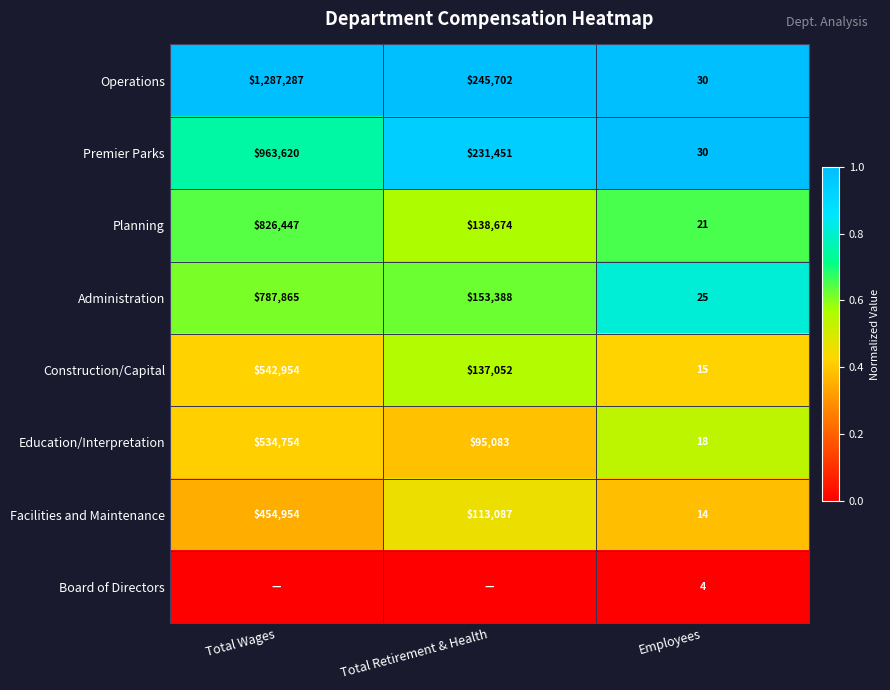

The Construction/Capital series shows 889909 at Total Wages. True or false?

False